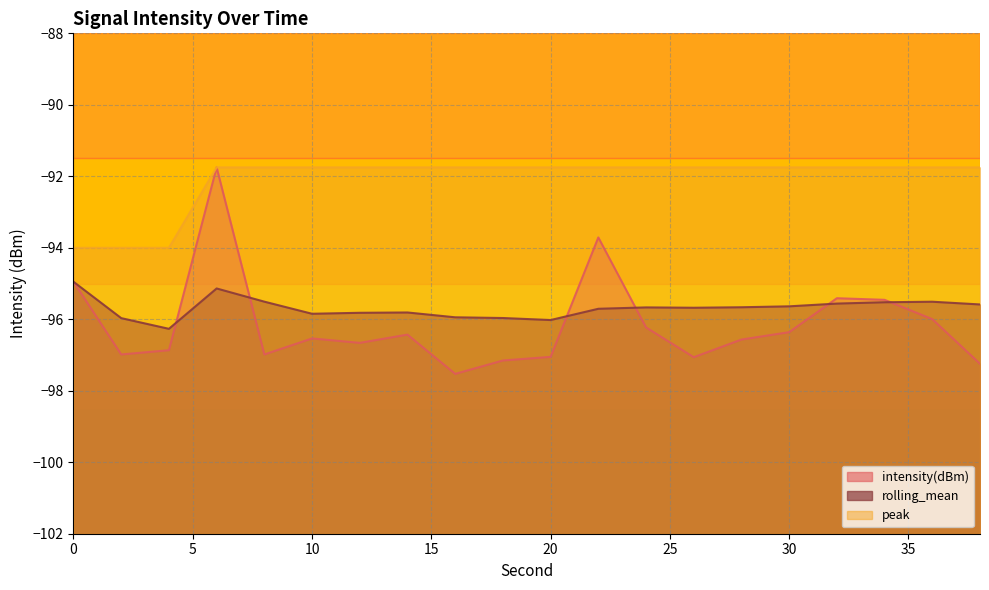

True or false: intensity(dBm) and peak cross at least once.

False